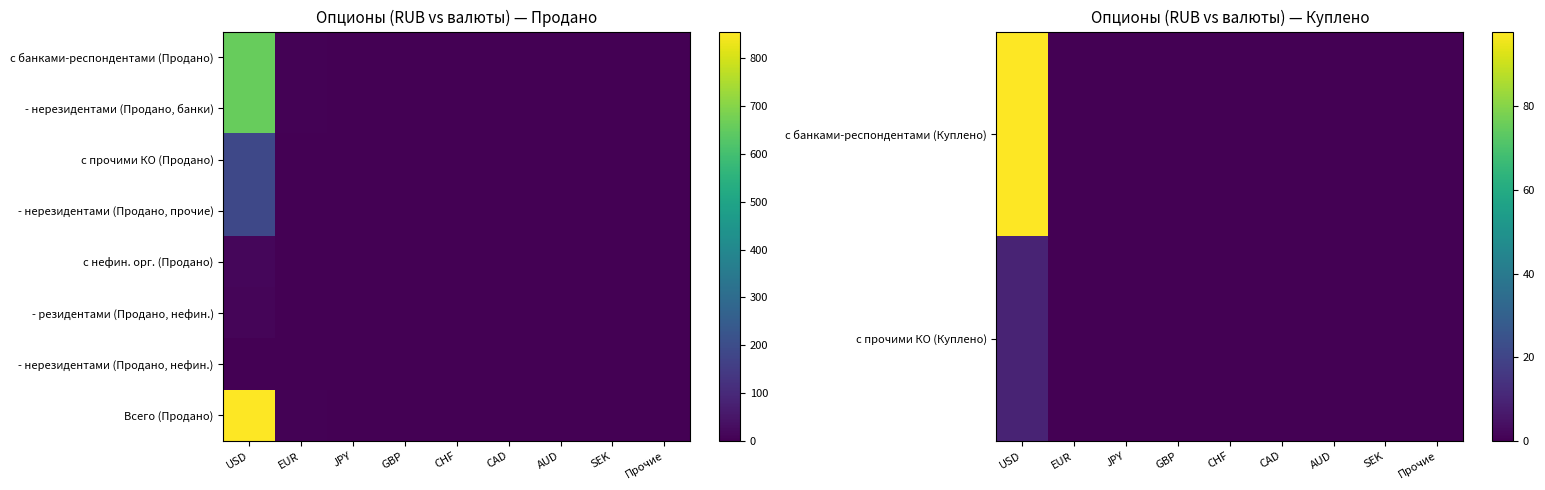

What is the approximate value of Всего (Продано) at EUR?

6.3